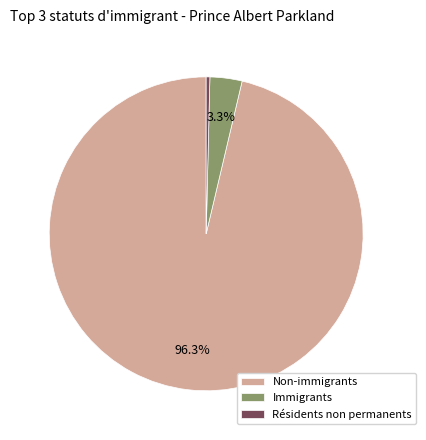

Combined, do Non-immigrants and Immigrants account for over 50%?

Yes